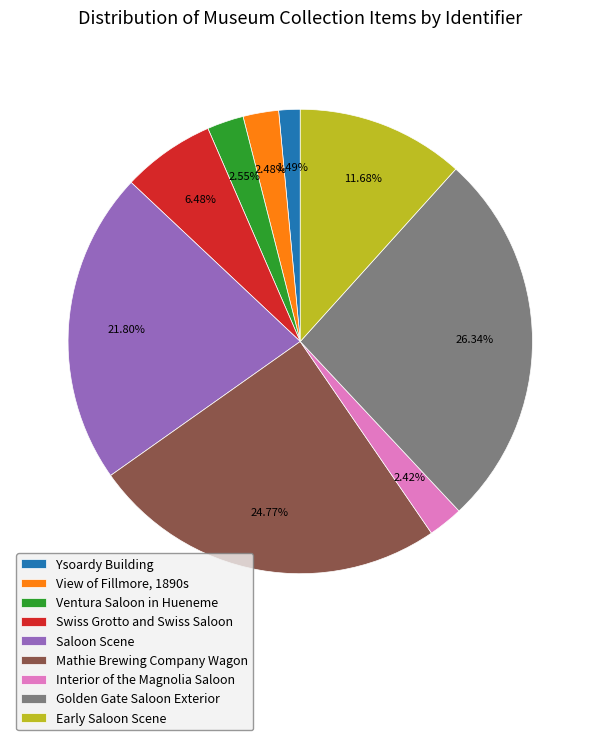

The Mathie Brewing Company Wagon slice represents 25% of the pie. True or false?

True